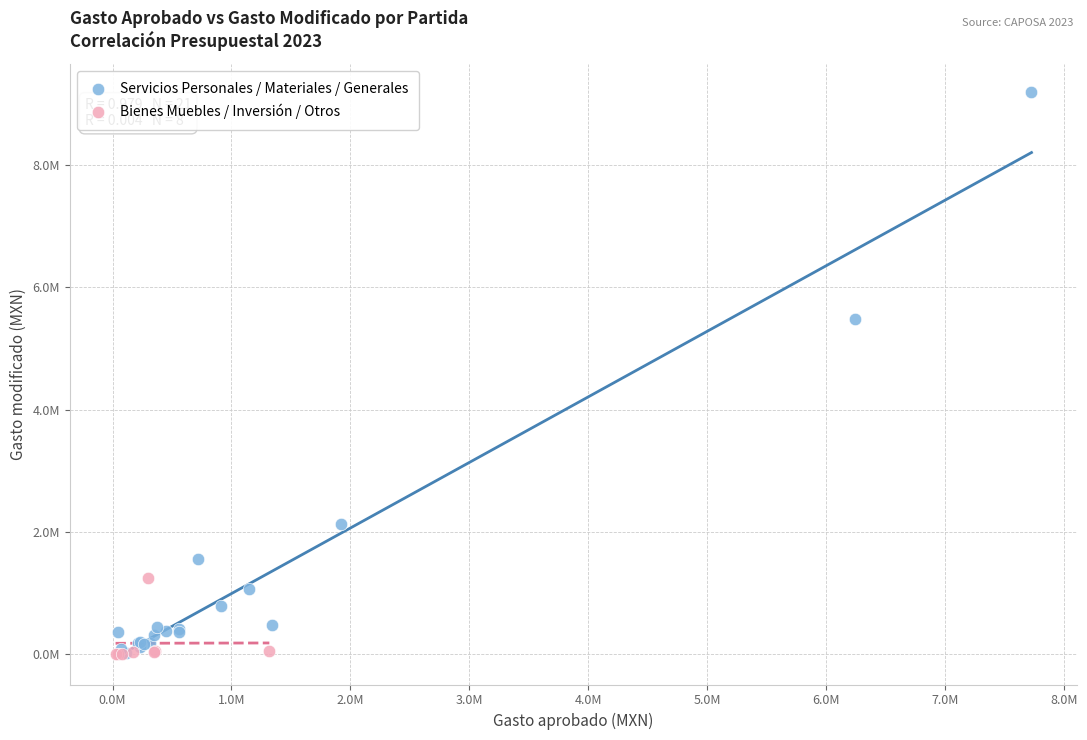

What are all the series names shown in the legend?

Servicios Personales / Materiales / Generales, Bienes Muebles / Inversión / Otros